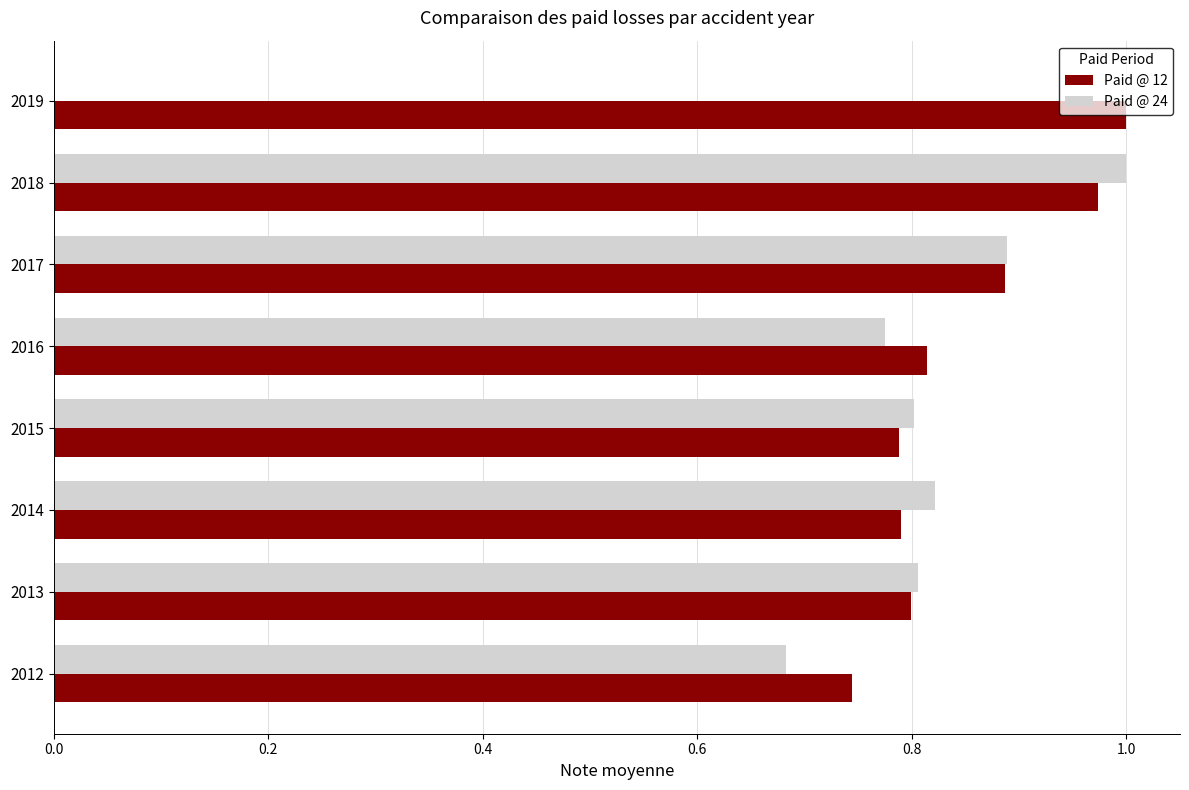

The value of Paid @ 24 at 2012 is 0.4. True or false?

False